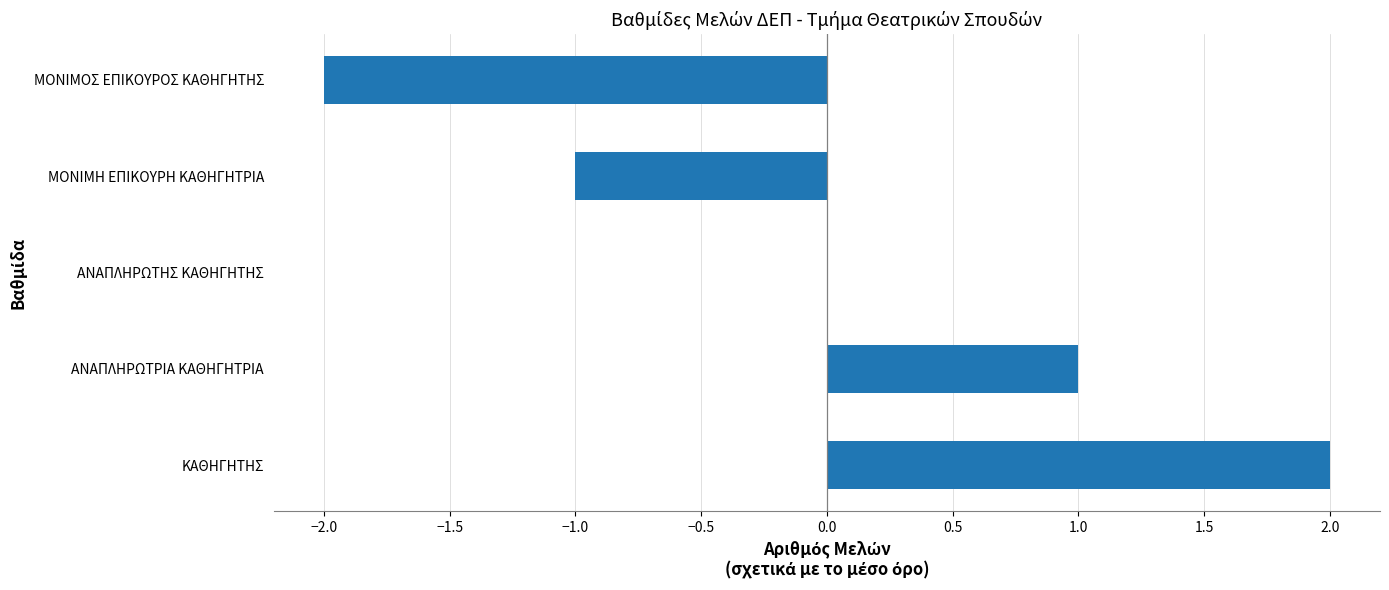

At which category does the chart reach its peak across all series?

ΚΑΘΗΓΗΤΗΣ